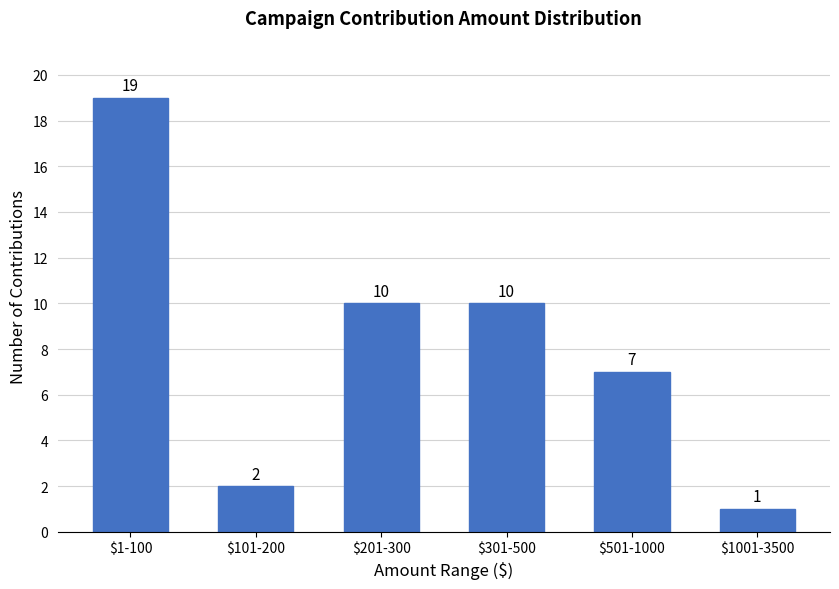

Reading left to right, transcribe all the data shown in this chart.

19	2	10	10	7	1